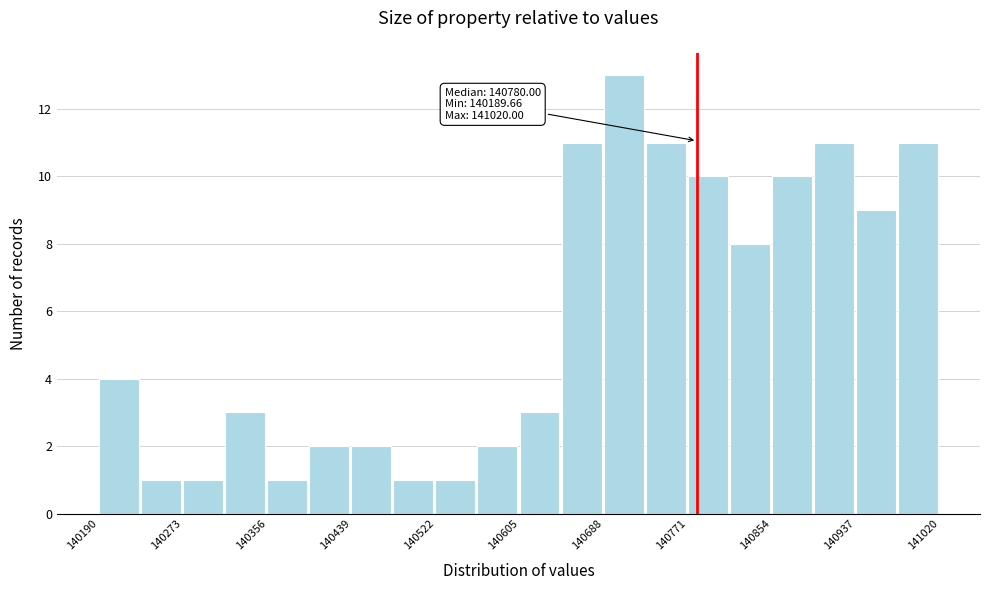

Which range on the x-axis has the tallest bar?

140690 to 140730